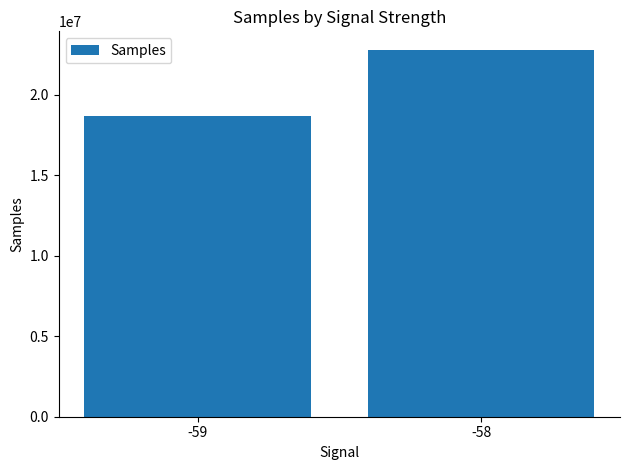

Reading left to right, list all the values displayed in this chart.

-59=18673034	-58=22814822